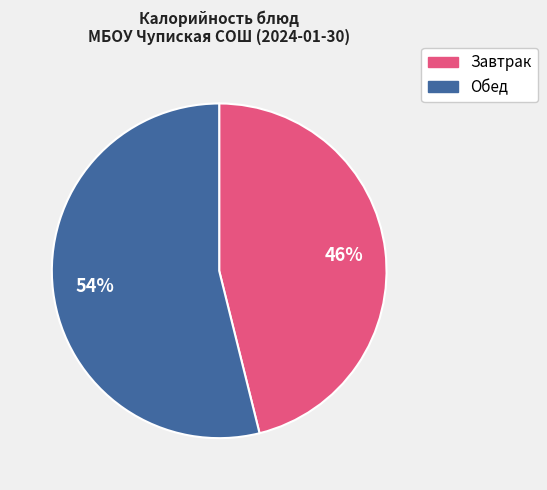

To the nearest percent, what is the difference between the largest and smallest slice percentages?

8%